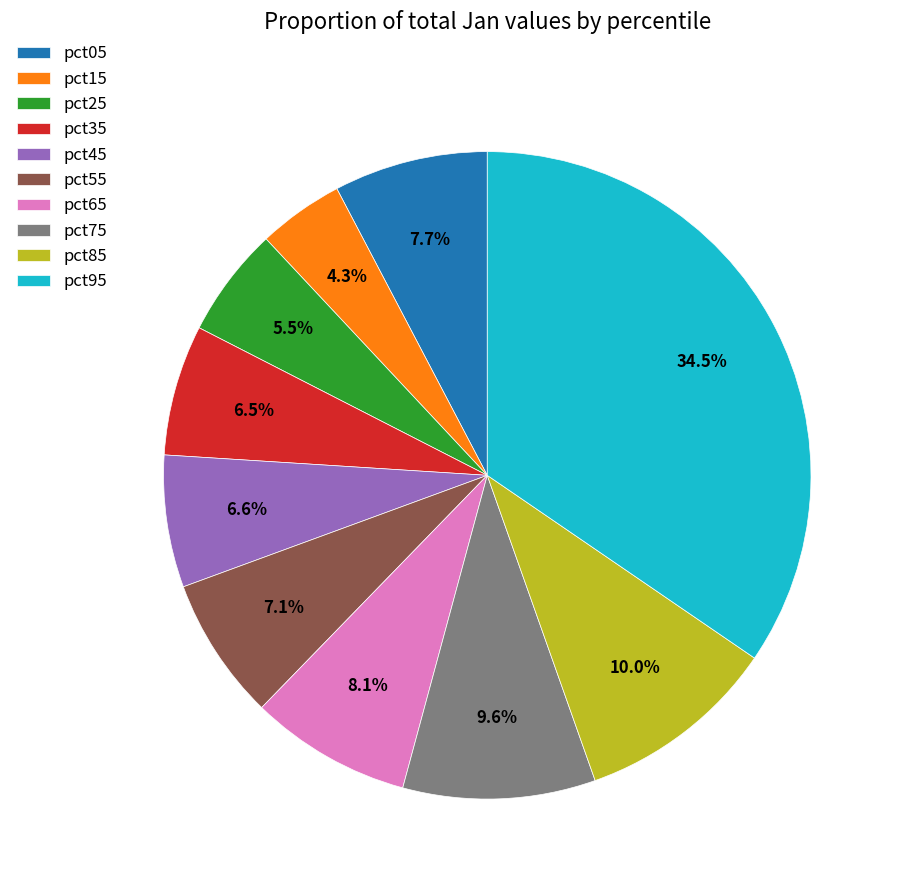

Which has a higher value, pct75 or pct95?

pct95